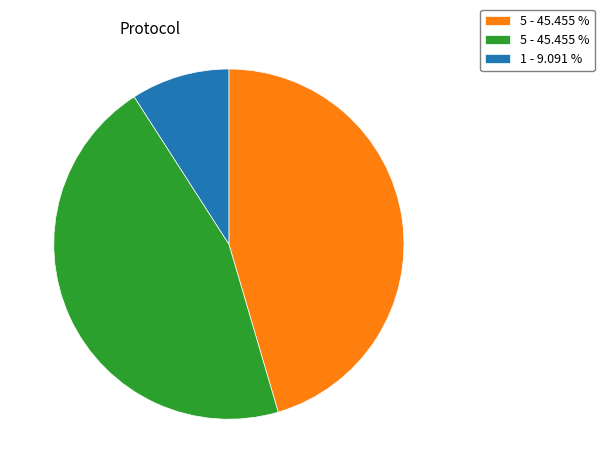

How many slices are in this pie chart?

3